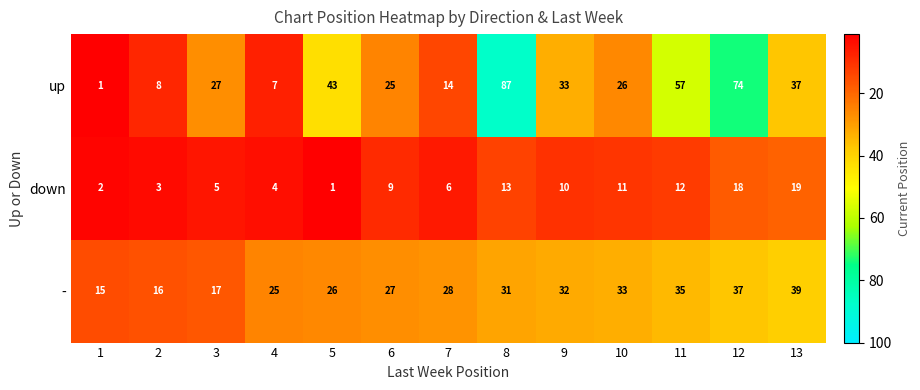

Where is up nearest to the value 44?

5